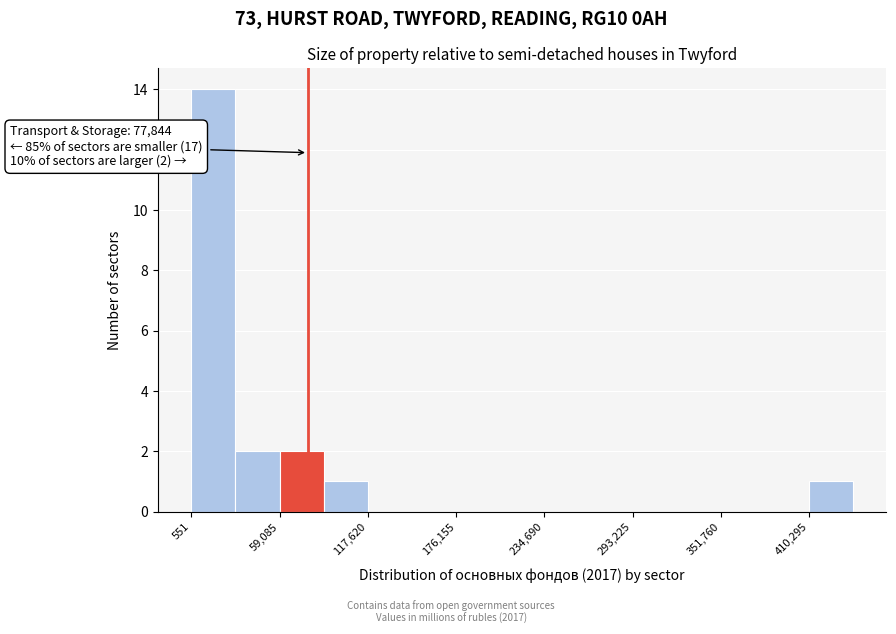

Around what value on the x-axis is the tallest bar? Give the approximate position of its centre, as read against the axis.

20000